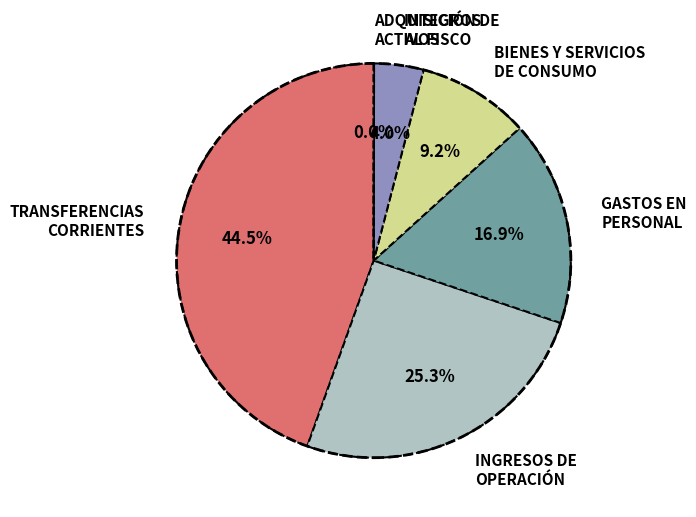

What is the largest slice in the pie chart?

TRANSFERENCIAS CORRIENTES